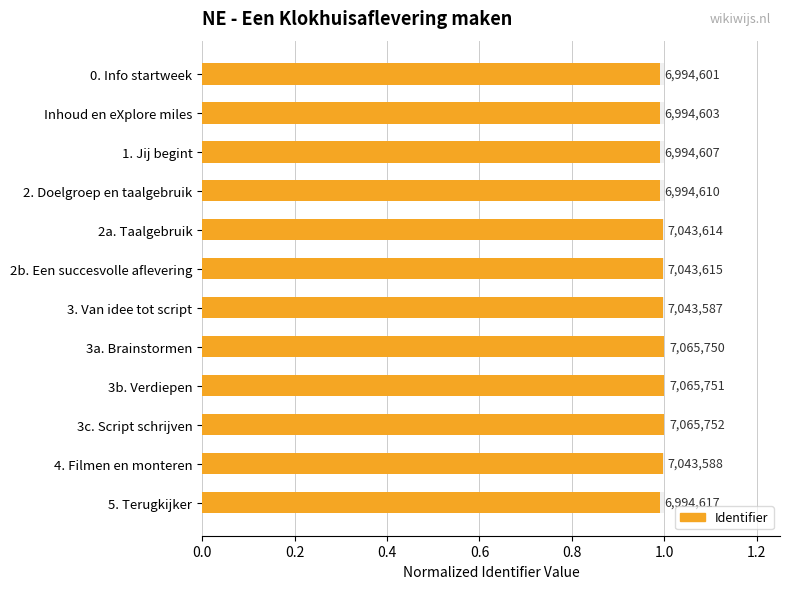

What is the sum of all values?

11.9